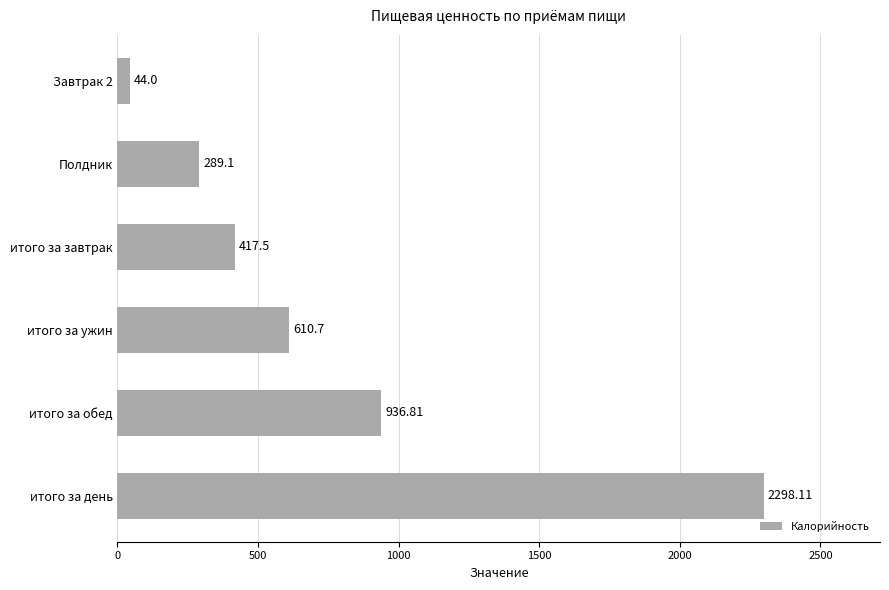

How many data points are less than 610?

3